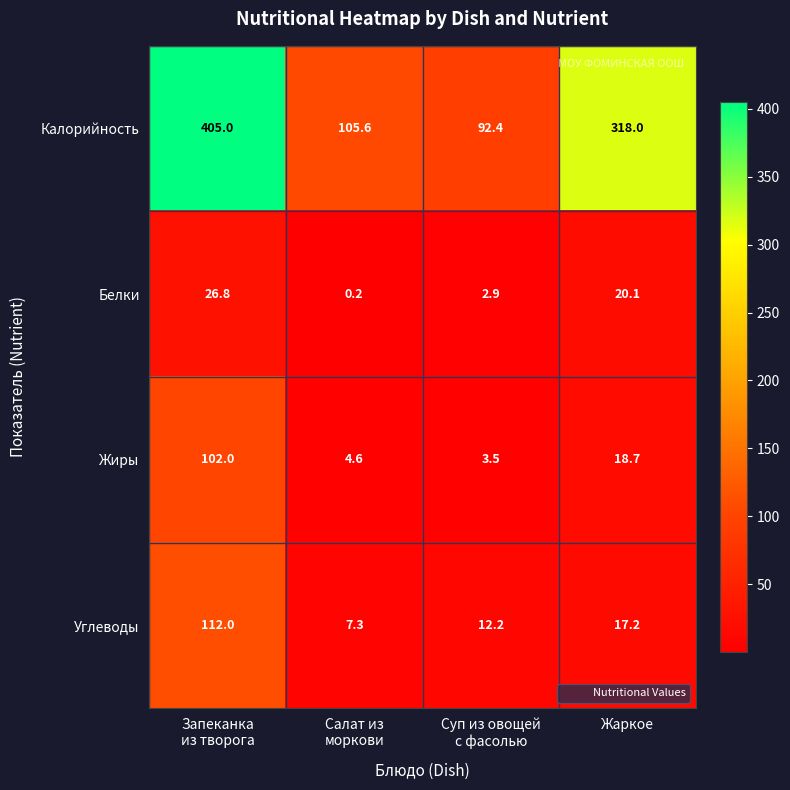

Count the number of categories in the chart.

4